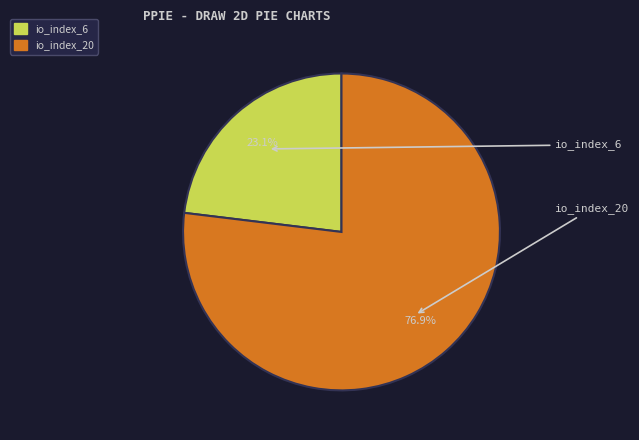

How many segments does this pie chart have?

2